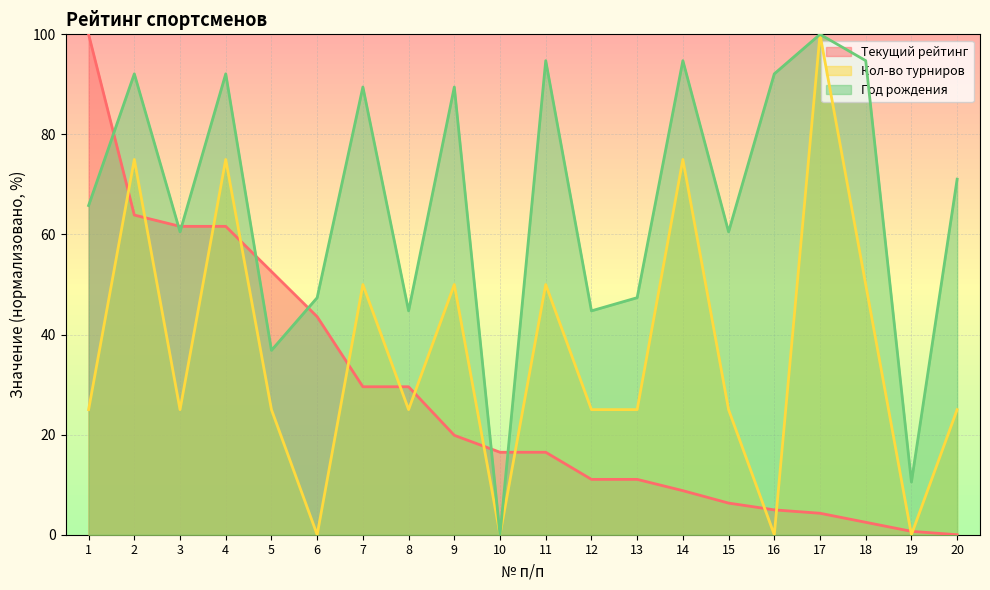

The Текущий рейтинг series shows 157.3 at 1. True or false?

False